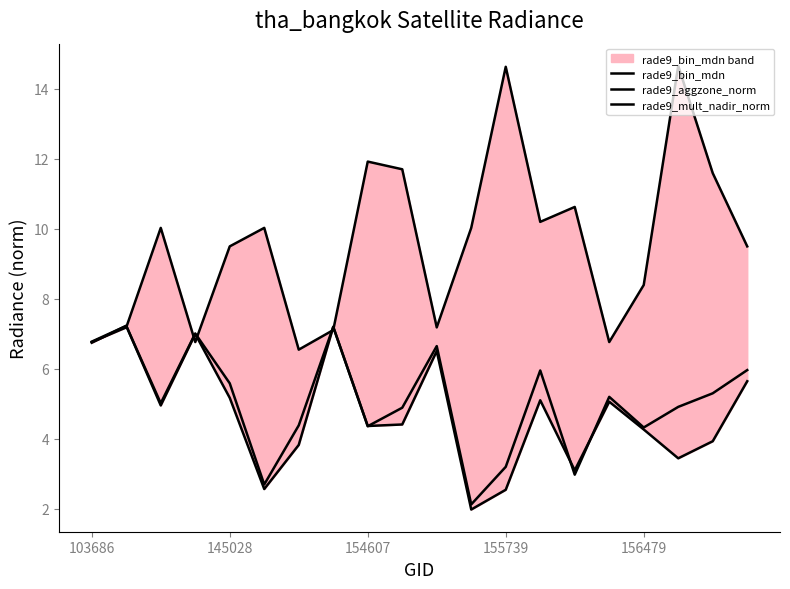

Which series has the largest total across all categories?

rade9_bin_mdn